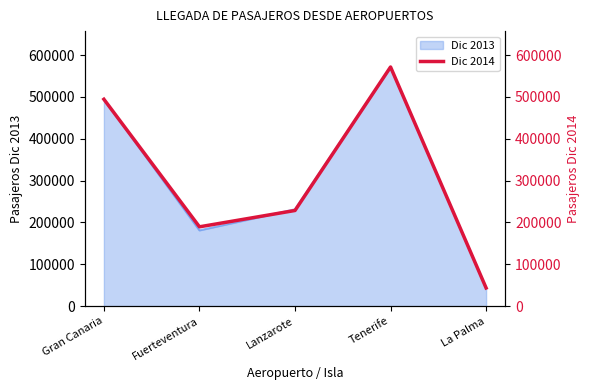

Reading left to right, extract all data points from this chart.

Gran Canaria=494472	Fuerteventura=189579	Lanzarote=228621	Tenerife=571635	La Palma=43404